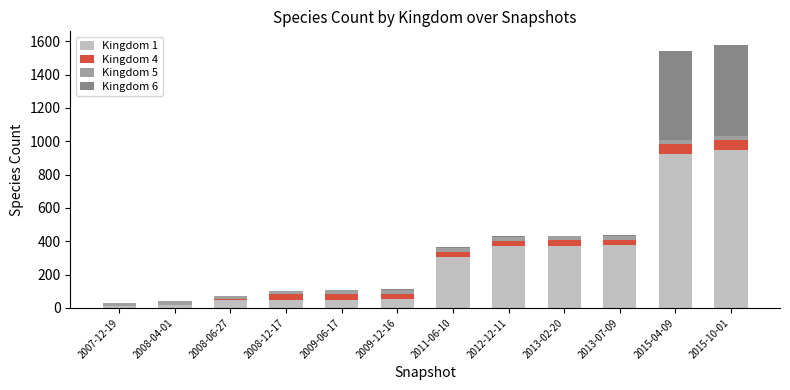

Which has a higher value, 2008-12-17 or 2012-12-11?

2012-12-11